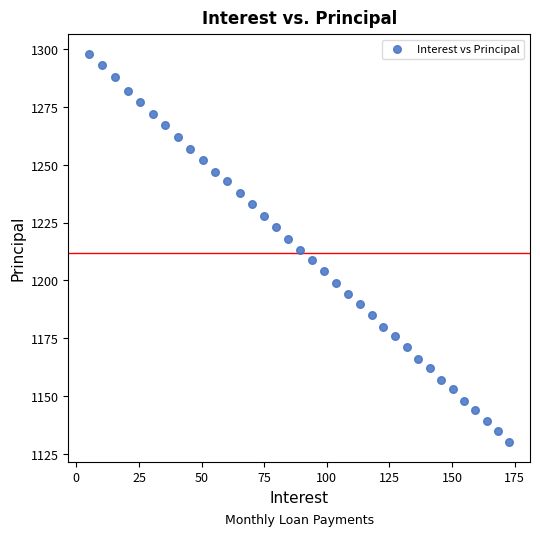

What is the range of Y values (max minus min)?

168